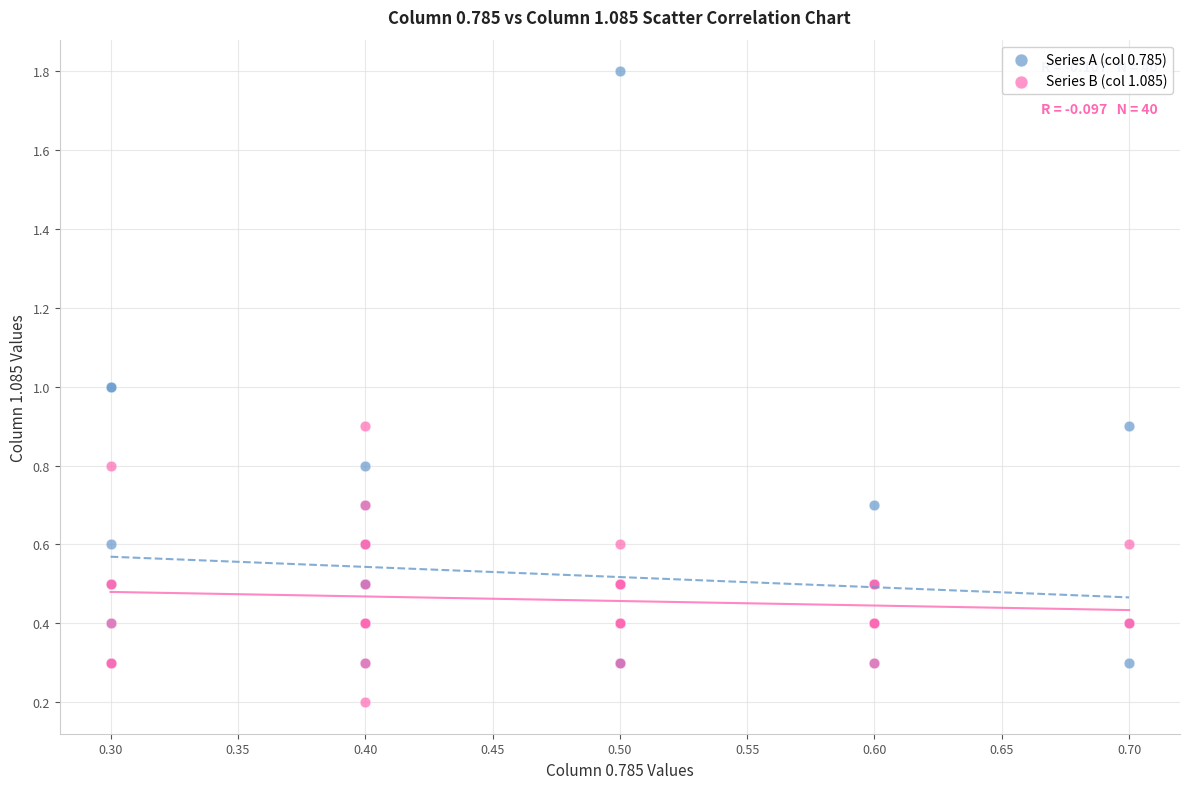

Which series reaches the minimum Y coordinate?

Series B (col 1.085)